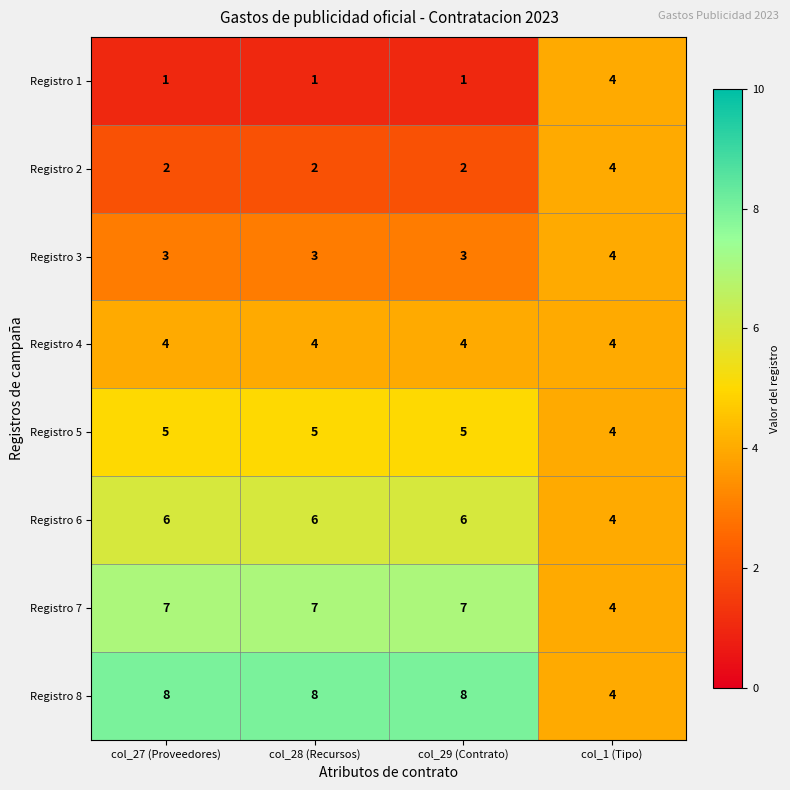

What is the total value across all series at col_29 (Contrato)?

36